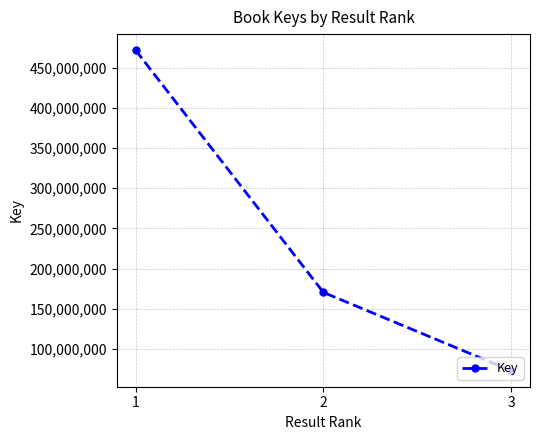

What is the average value?

238475239